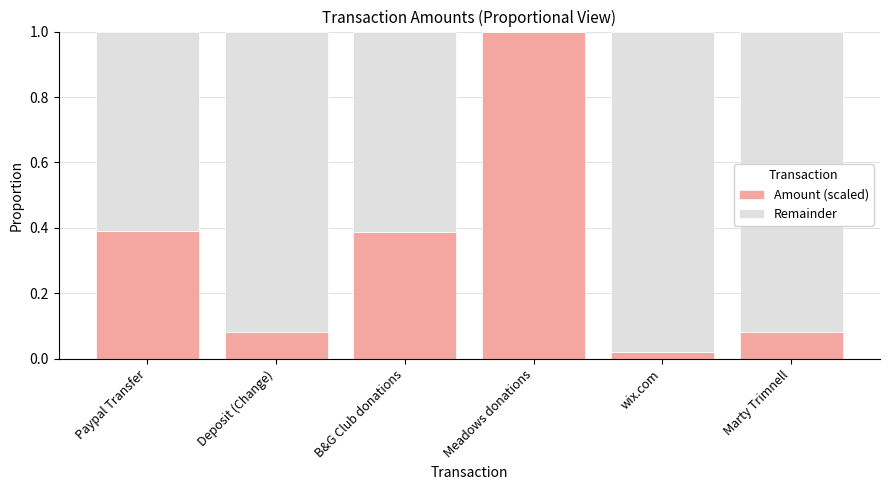

True or false: Amount (scaled) has a value of 1.0 at Meadows donations.

True